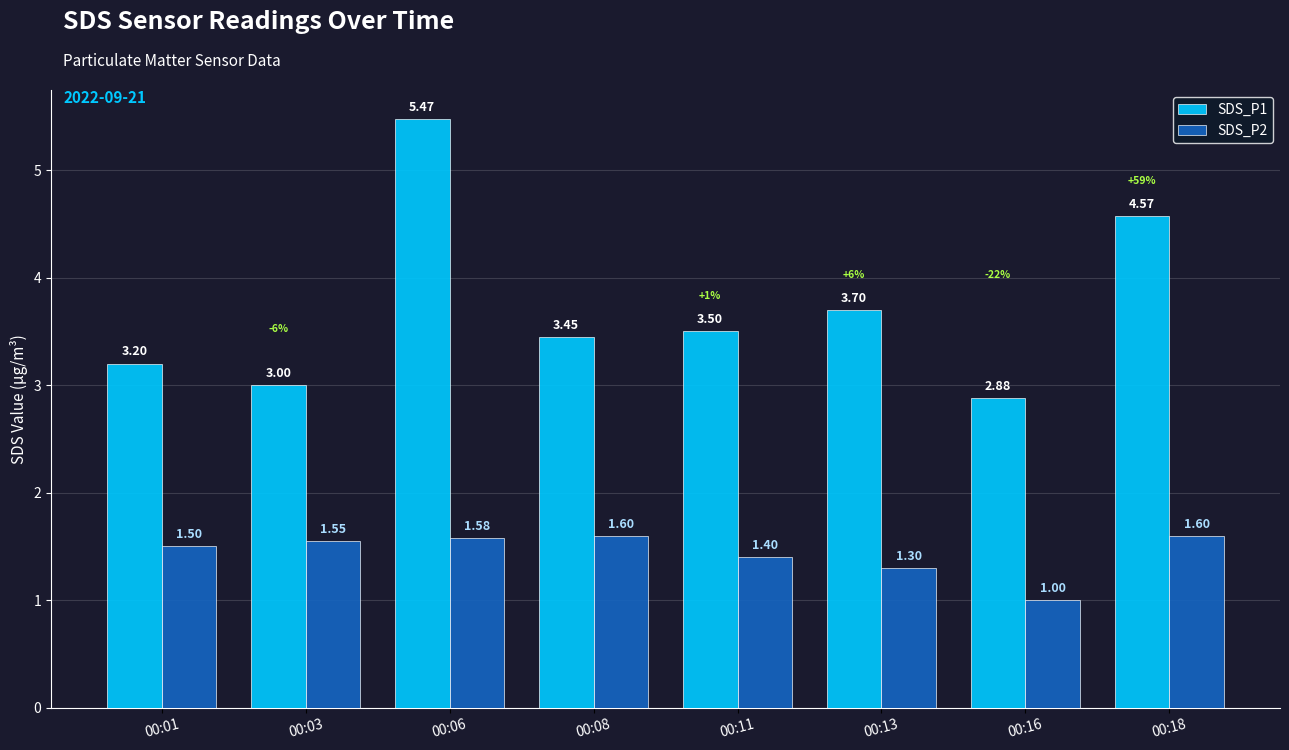

What is the difference between the second highest and second lowest values in the SDS_P2 series?

0.3